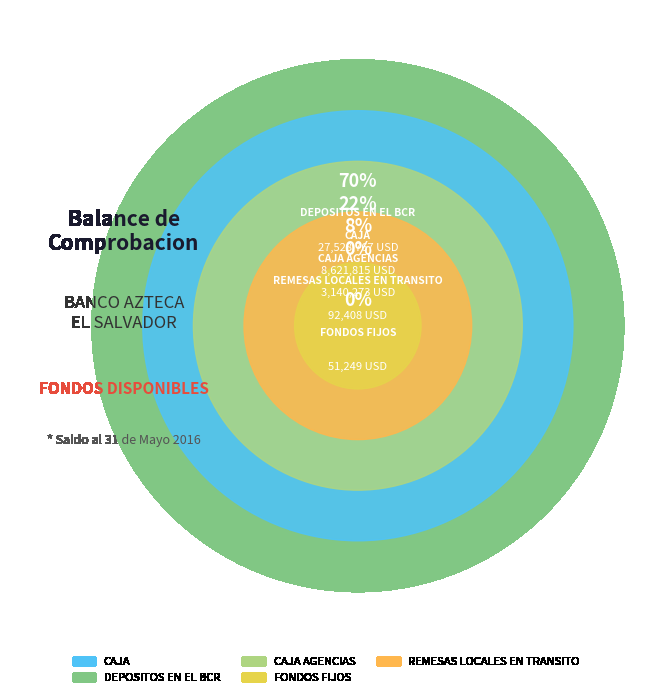

Is there a majority slice in this chart?

Yes